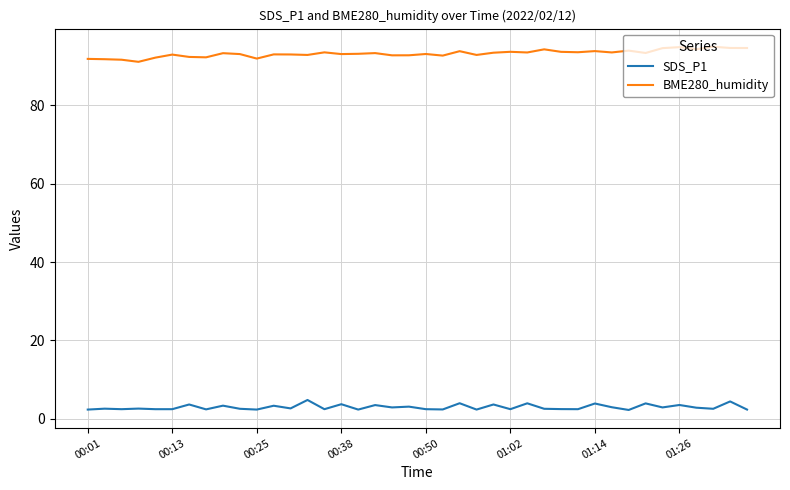

True or false: BME280_humidity and SDS_P1 cross at least once.

False